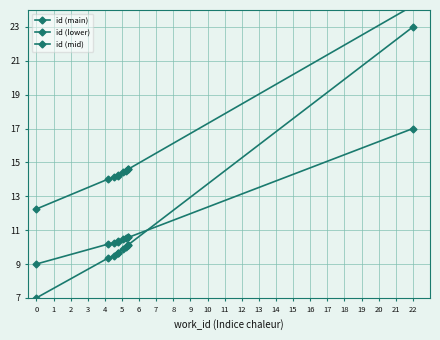

What is the difference between the highest and lowest values at 8?

4.5